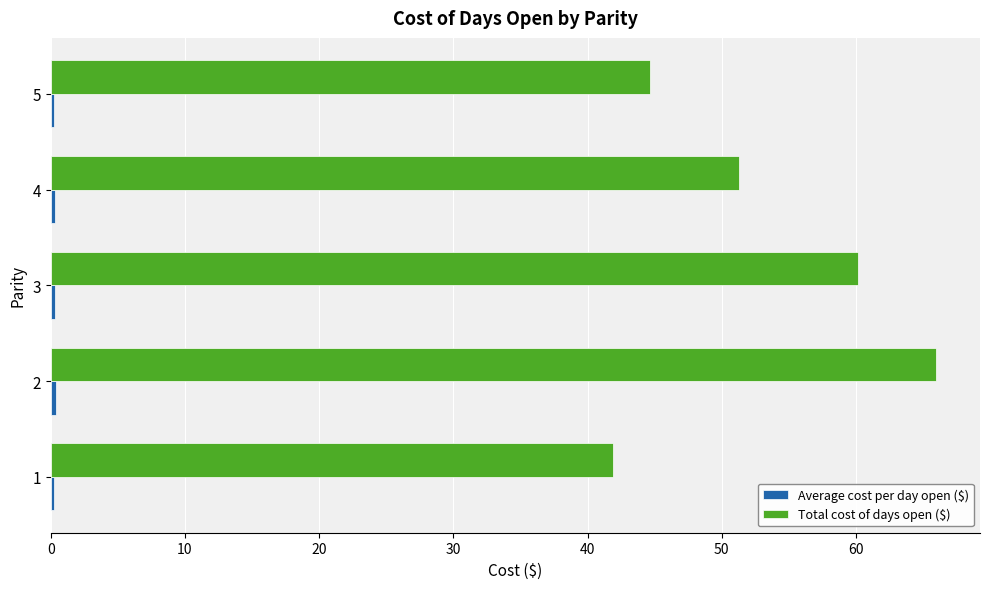

The Total cost of days open ($) series shows 44.7 at 5. True or false?

True